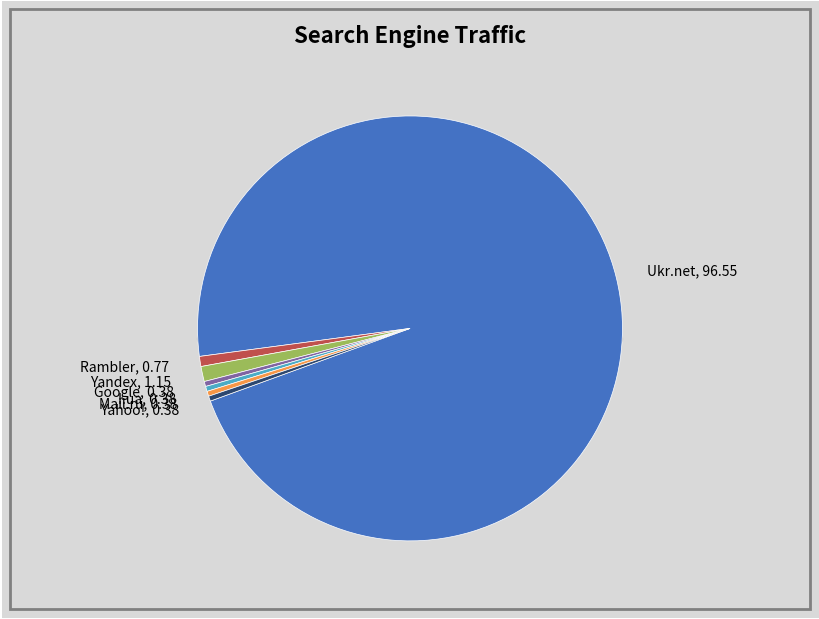

Rank the categories by value from lowest to highest.

Google, I.ua, Mail.ru, Yahoo!, Rambler, Yandex, Ukr.net